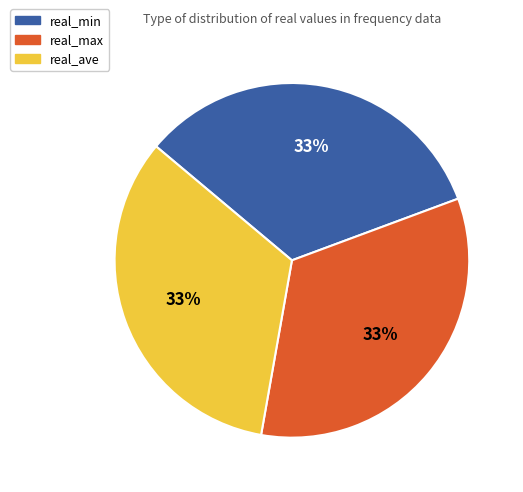

What is the ratio of the value at real_min to the value at real_max?

1.0